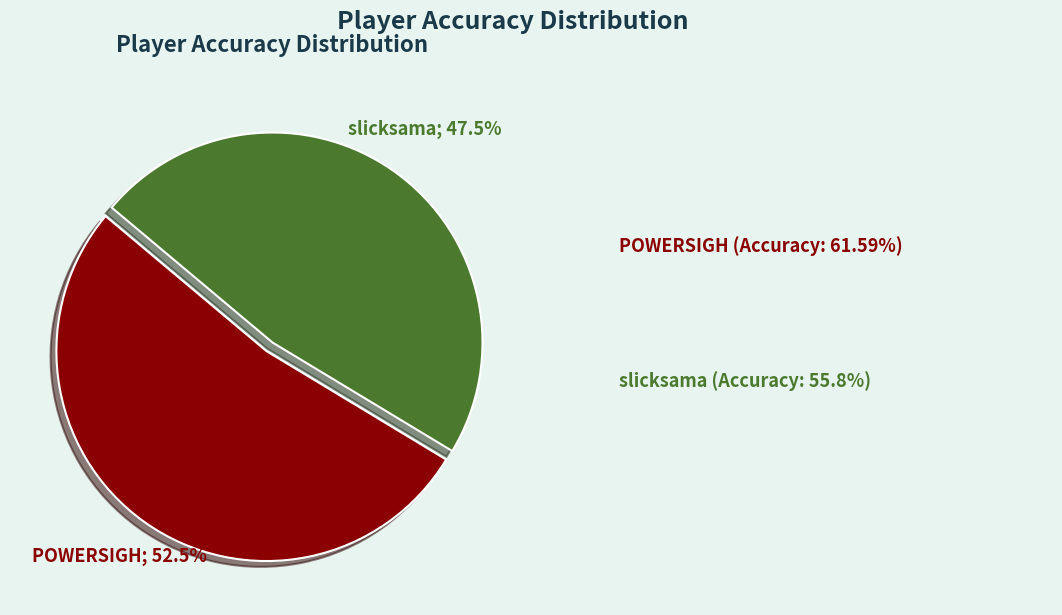

Does any single category account for the majority?

Yes